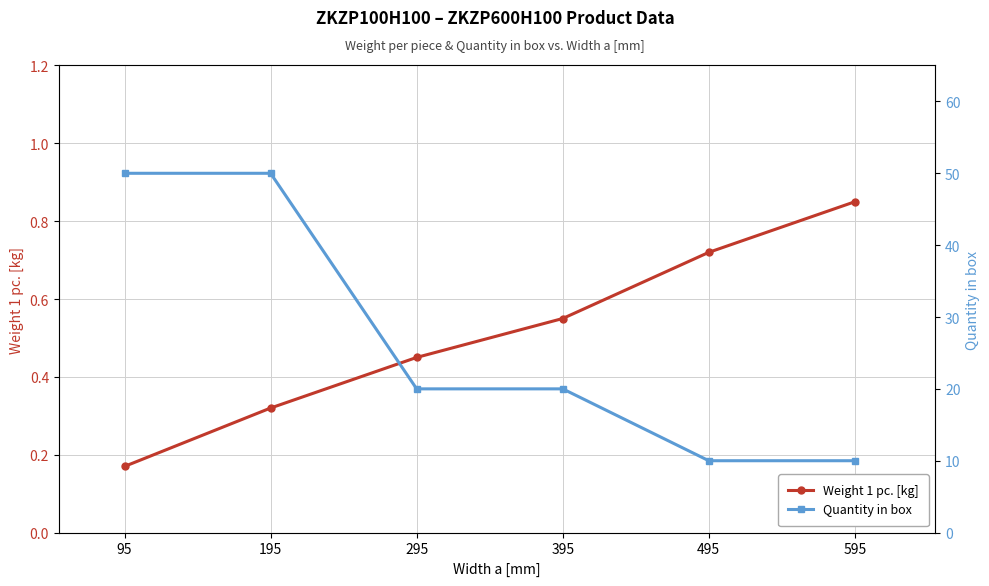

Reading left to right, list all the values displayed in this chart.

Weight 1 pc. [kg]: 95=0.2	195=0.3	295=0.5	395=0.6	495=0.7	595=0.8
Quantity in box: 95=50.0	195=50.0	295=20.0	395=20.0	495=10.0	595=10.0